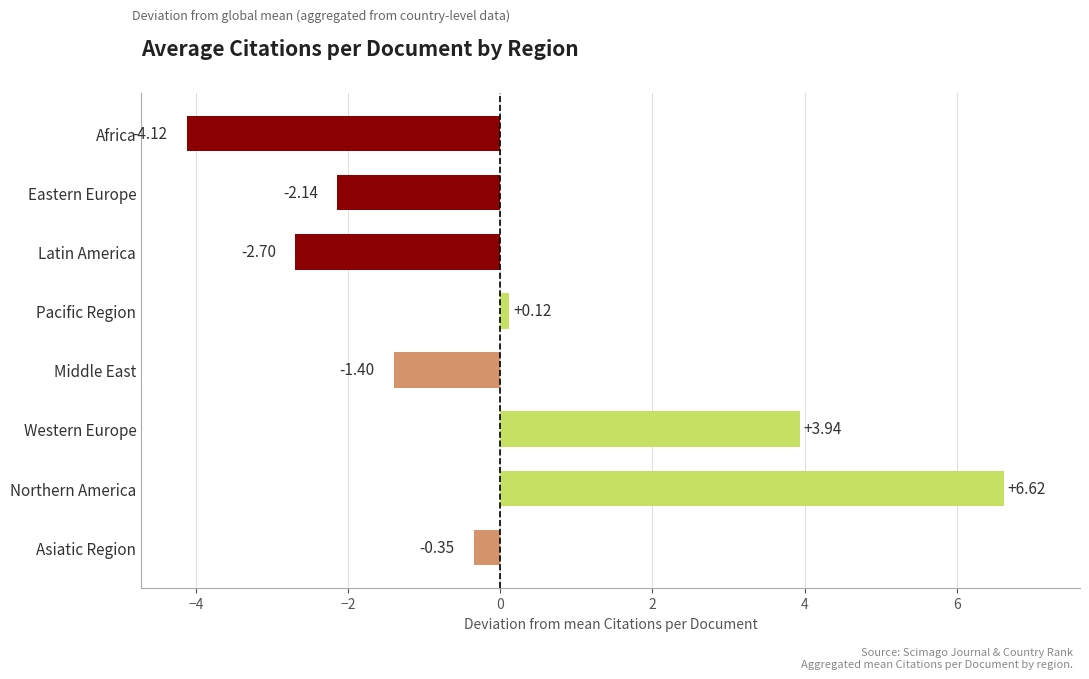

At which category does the chart reach its peak across all series?

Northern America